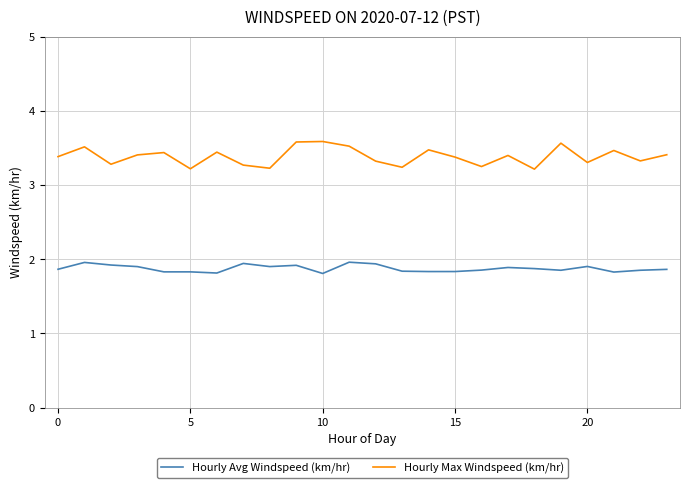

Count the number of categories in the chart.

24